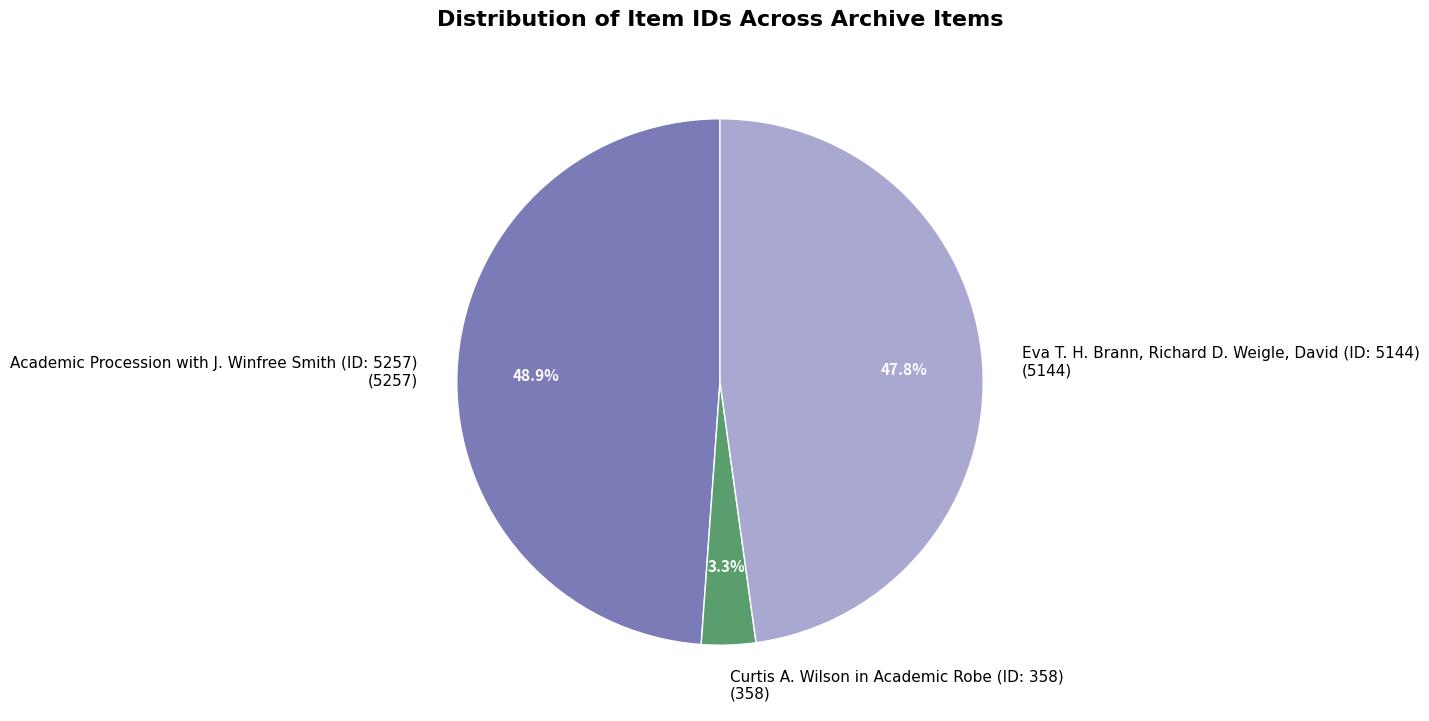

Does any single category account for the majority?

No